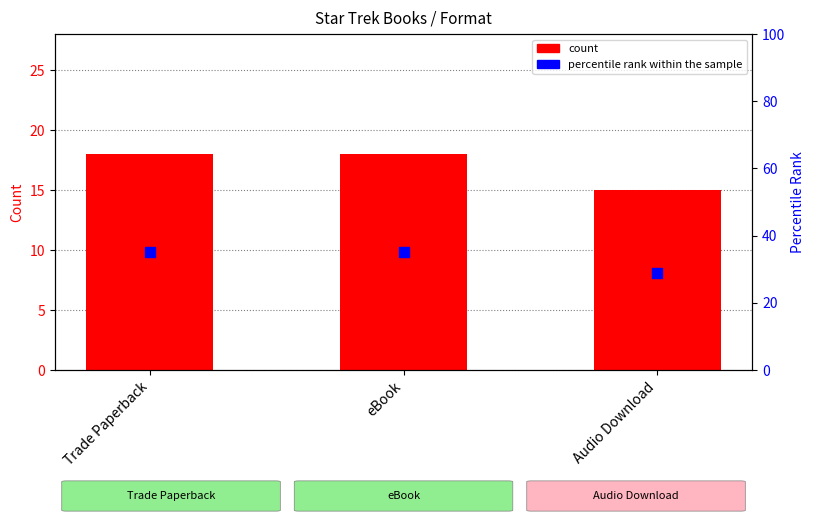

At which category is the sum across all series the highest?

Trade Paperback